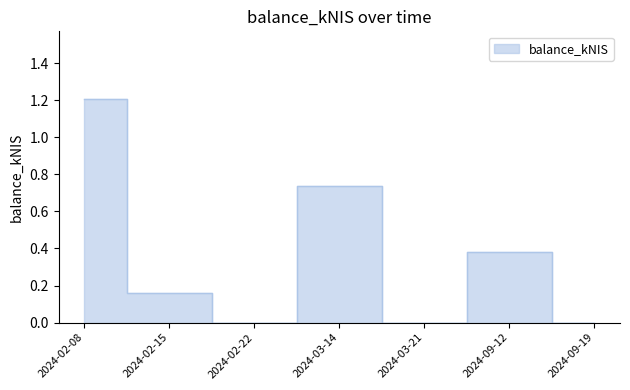

Where is the first local maximum?

2024-03-14